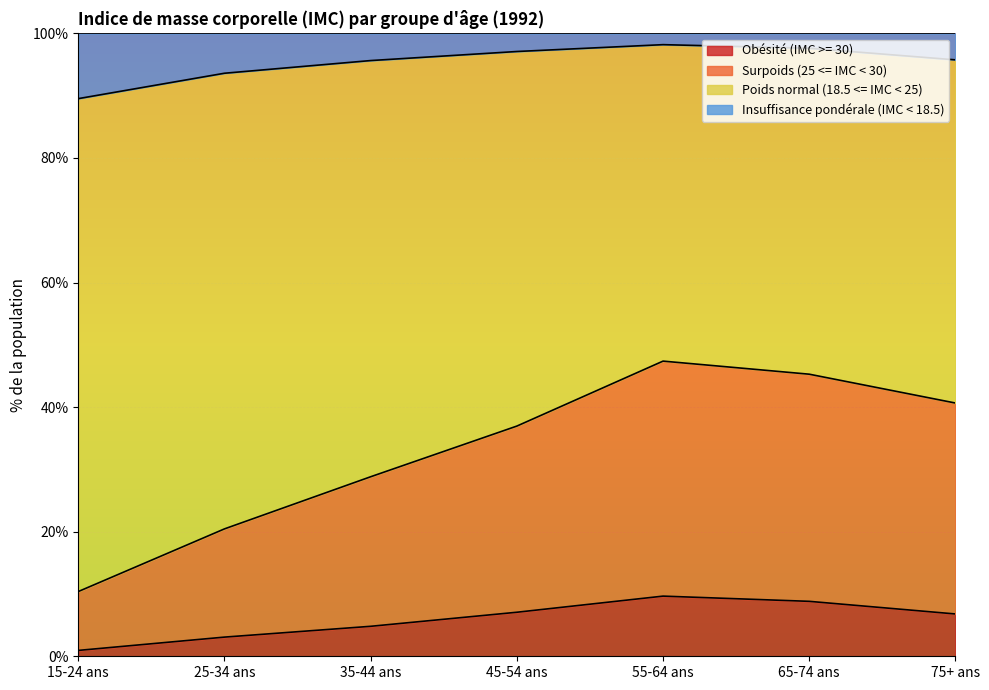

What is the total value across all series at 15-24 ans?

100.0